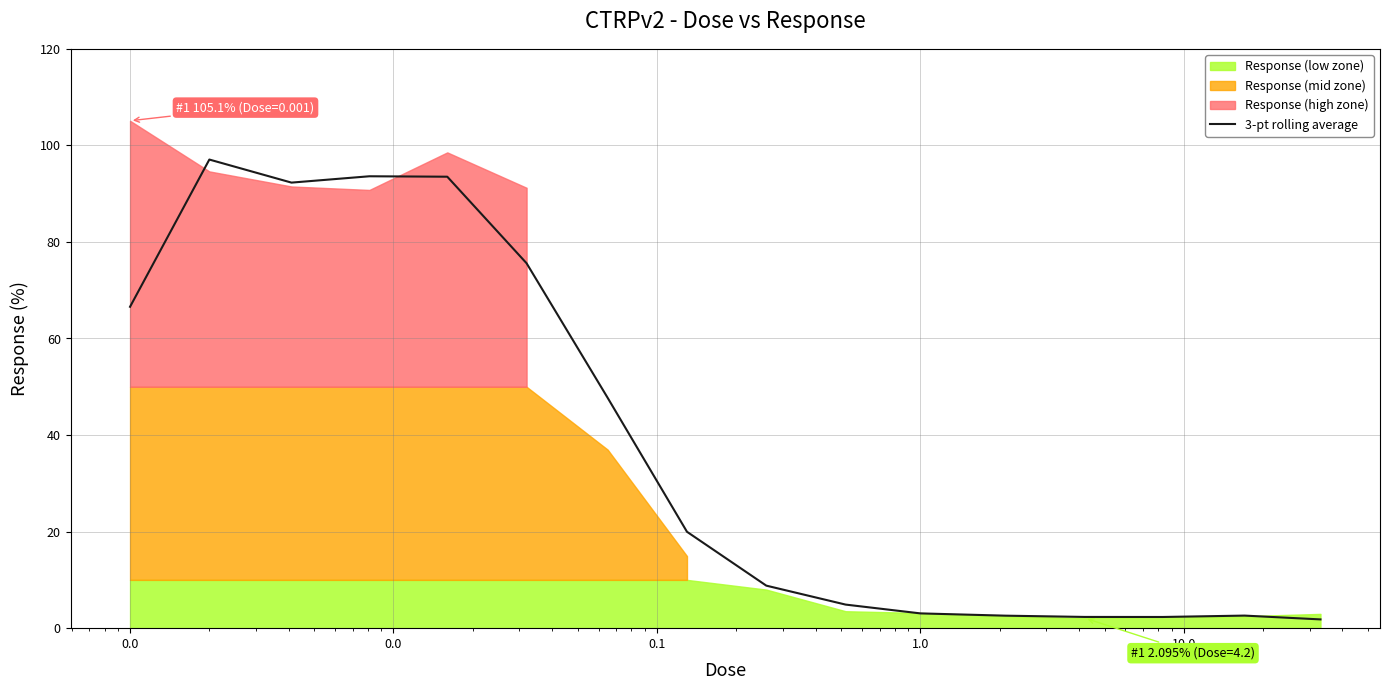

Is it true that the value at 14 is 2.6?

True